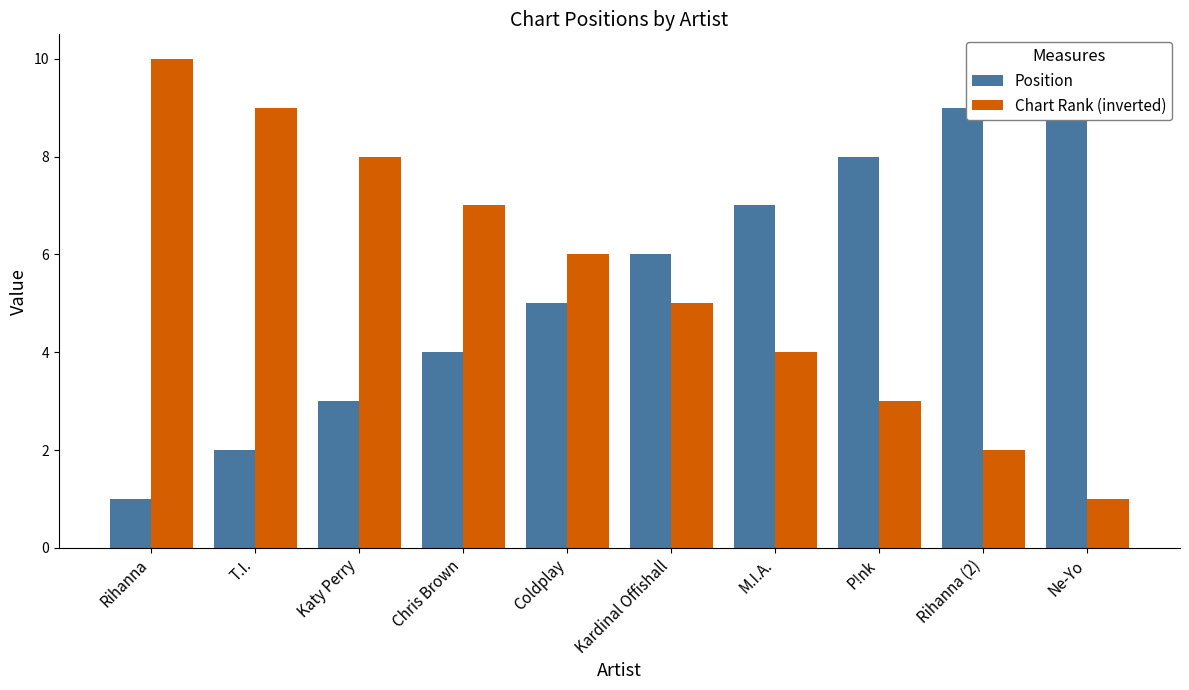

What is the spread (max minus min) of values at Ne-Yo?

9